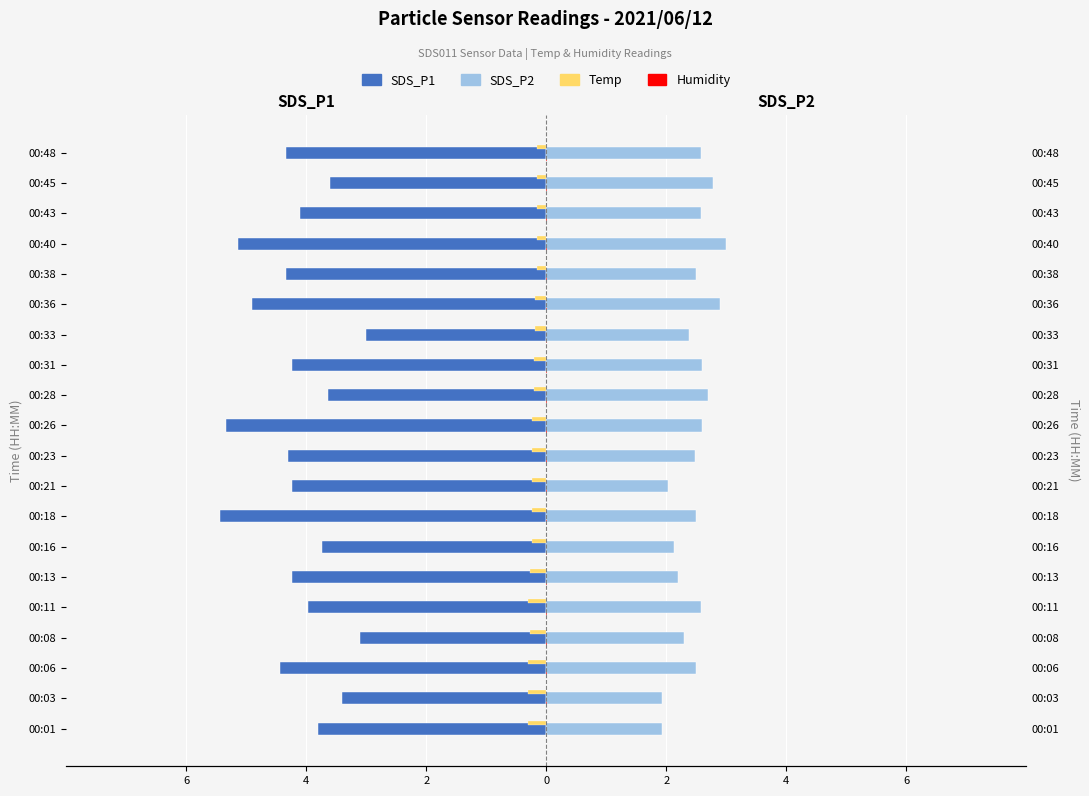

What is the maximum value shown in the chart?

3.0